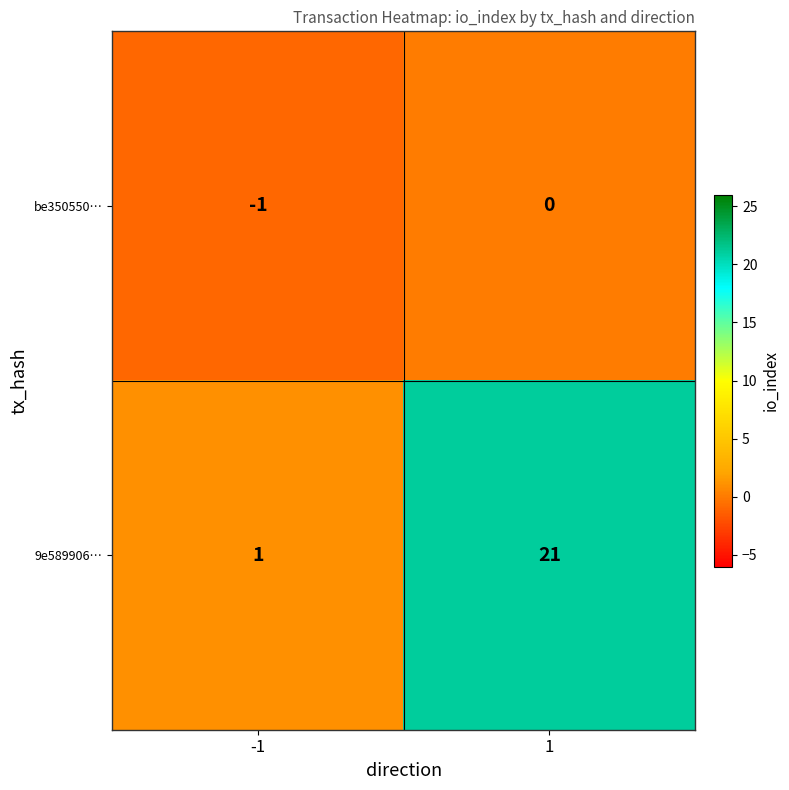

What is the sum of all be350550… values?

-1